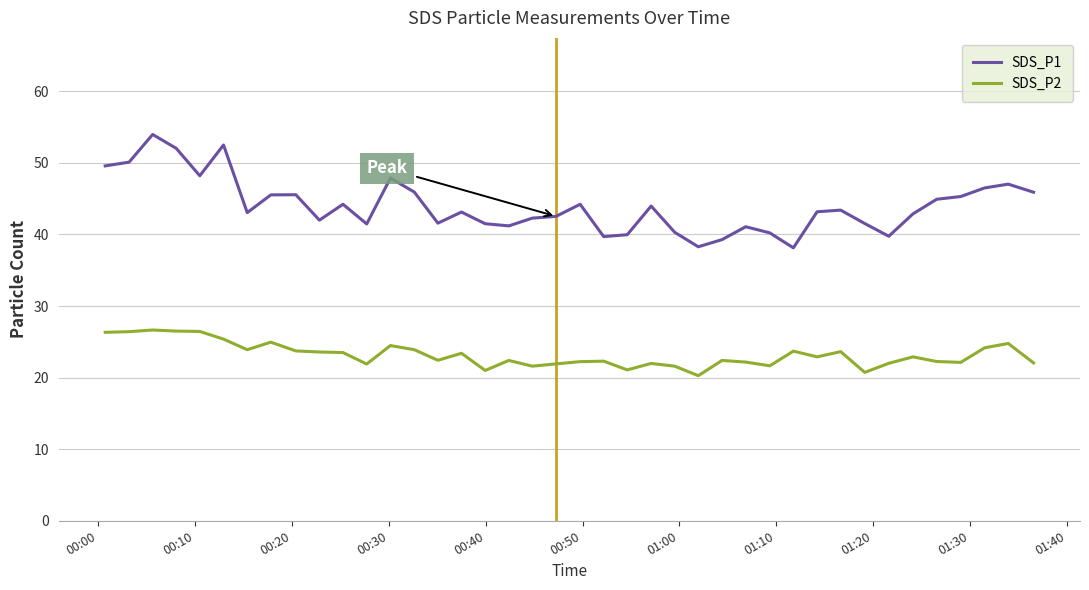

True or false: SDS_P1 and SDS_P2 intersect in this chart.

False